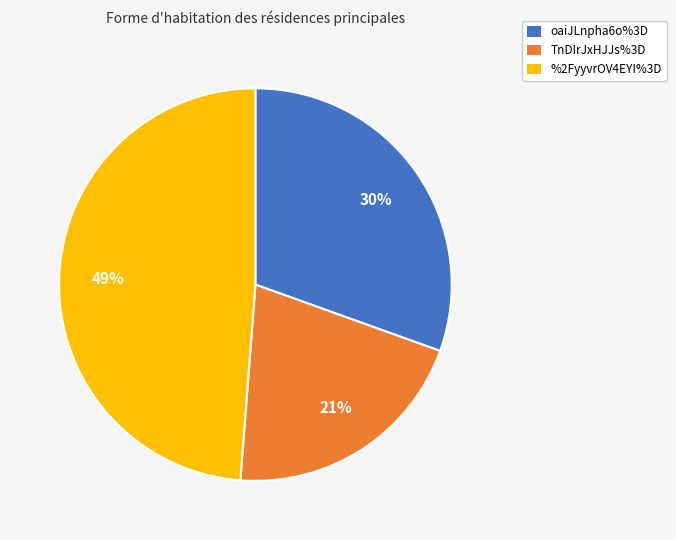

To the nearest percent, what is the combined percentage of TnDIrJxHJJs%3D and %2FyyvrOV4EYI%3D?

70%